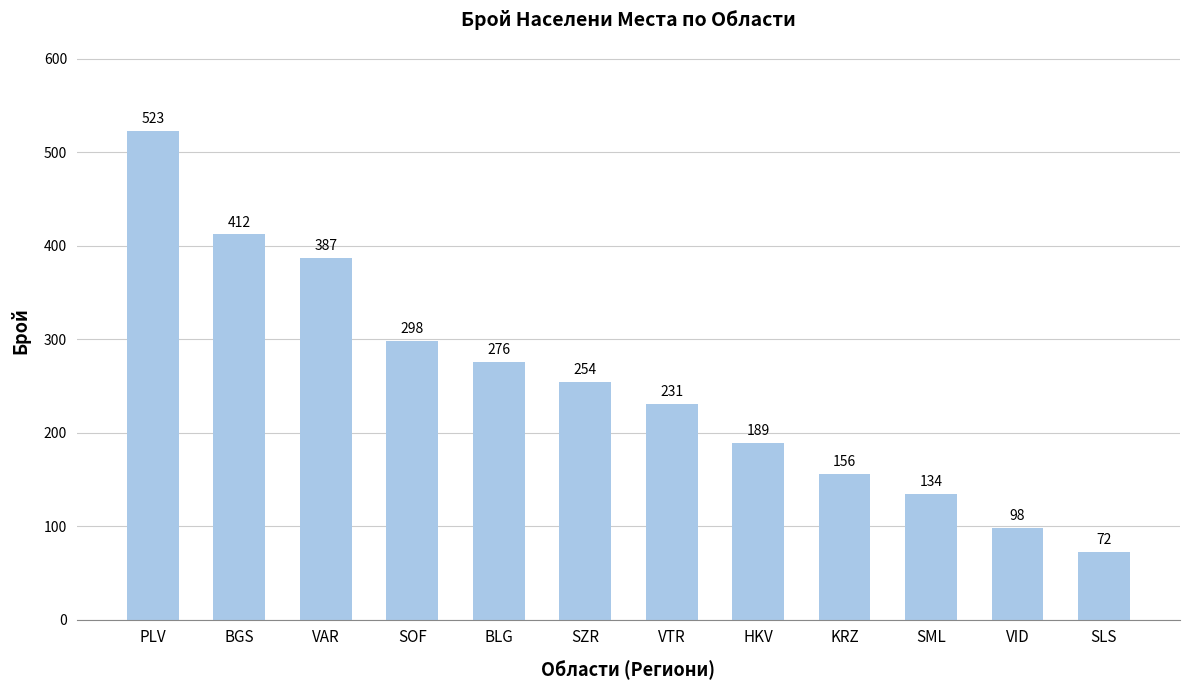

Approximately how many times larger is the value at BLG compared to VTR?

1.2